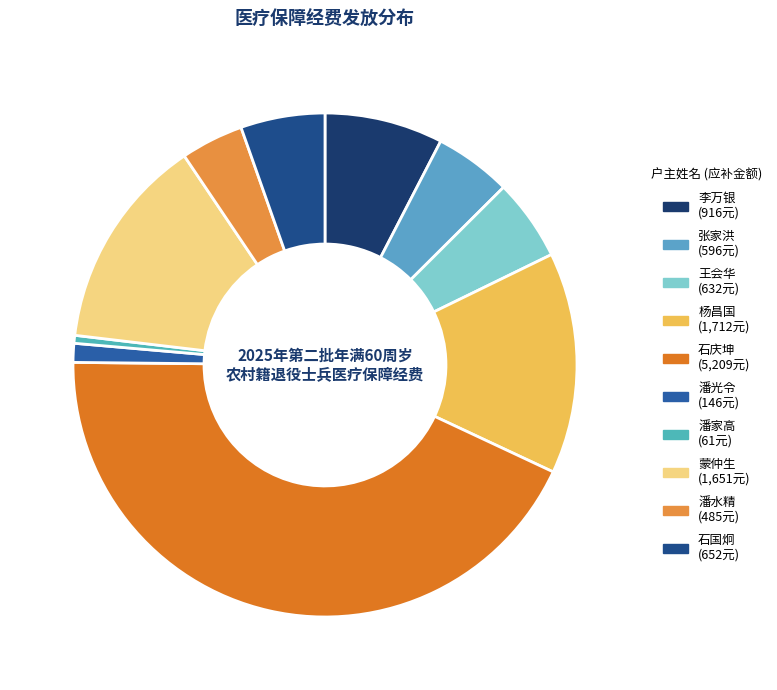

To the nearest percent, what percentage of the pie is 蒙仲生?

14%